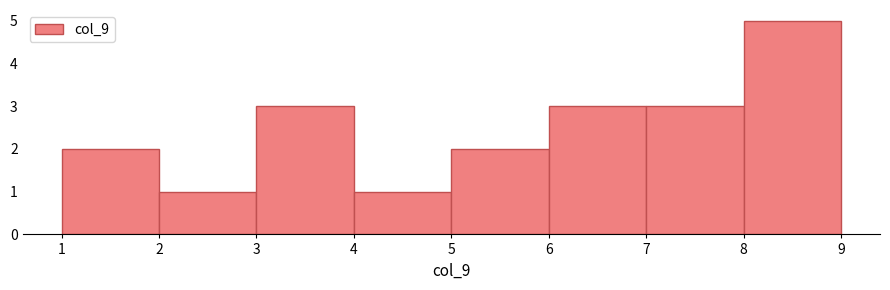

Reading left to right, list every bar in this chart as the range it spans on the x-axis followed by its height. The values are not printed on the chart, so give them approximately, as read against the axis.

1 to 2: 2
2 to 3: 1
3 to 4: 3
4 to 5: 1
5 to 6: 2
6 to 7: 3
7 to 8: 3
8 to 9: 5